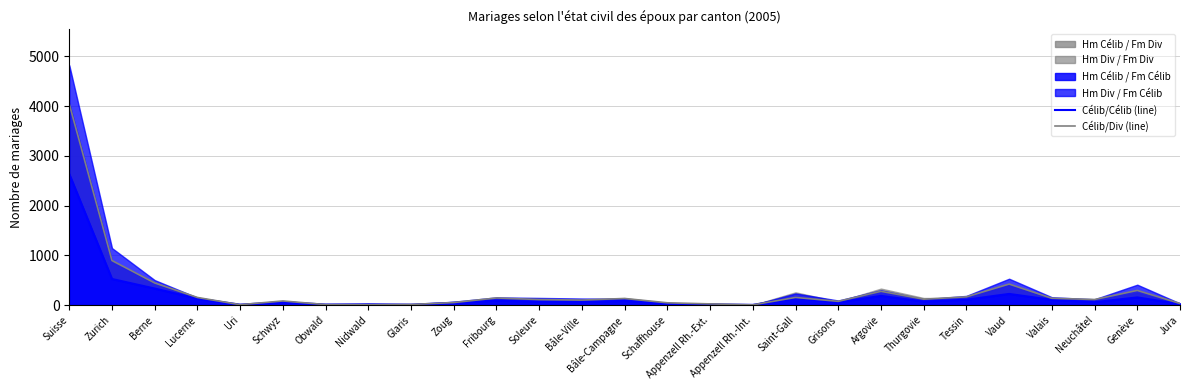

At which category does Célib/Célib (line) reach its first local peak?

Schwyz